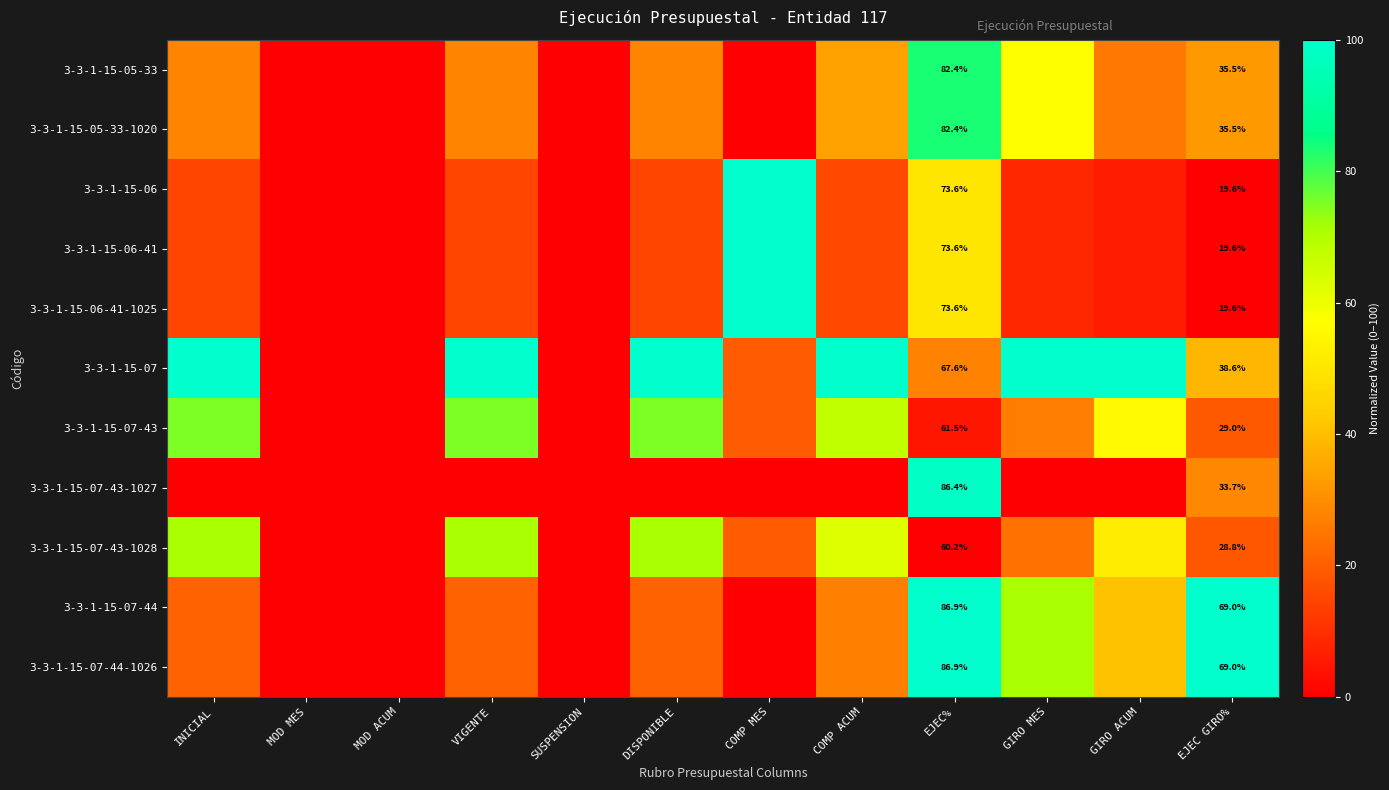

How many values in 3-3-1-15-07-44 are above zero?

8